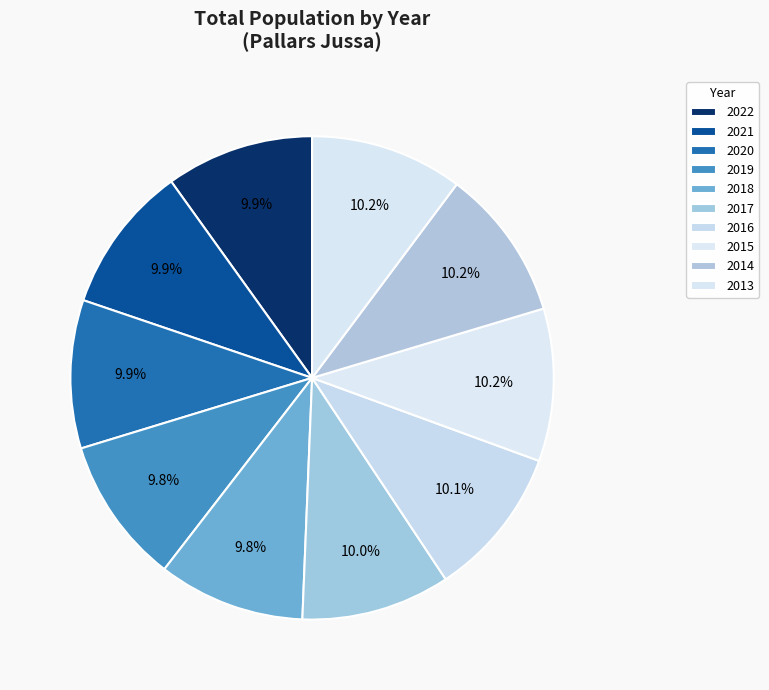

Approximately how many times larger is the value at 2017 compared to 2016?

1.0